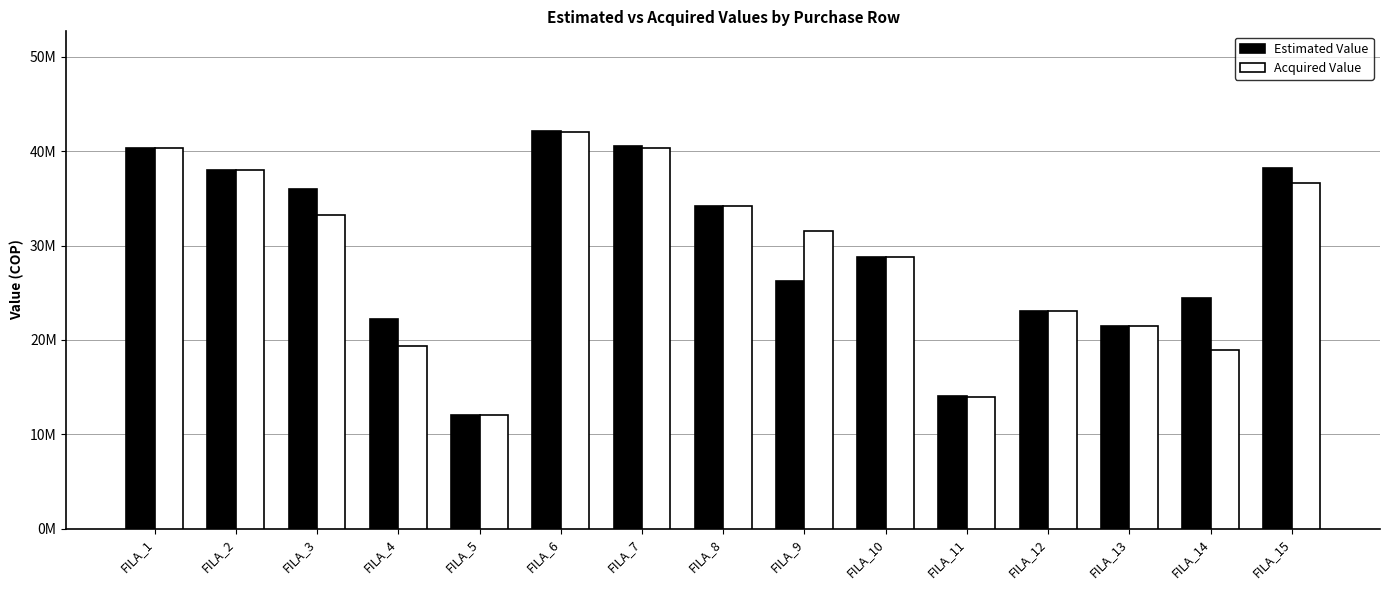

Rank the categories by Acquired Value value from highest to lowest.

FILA_6, FILA_1, FILA_7, FILA_2, FILA_15, FILA_8, FILA_3, FILA_9, FILA_10, FILA_12, FILA_13, FILA_4, FILA_14, FILA_11, FILA_5